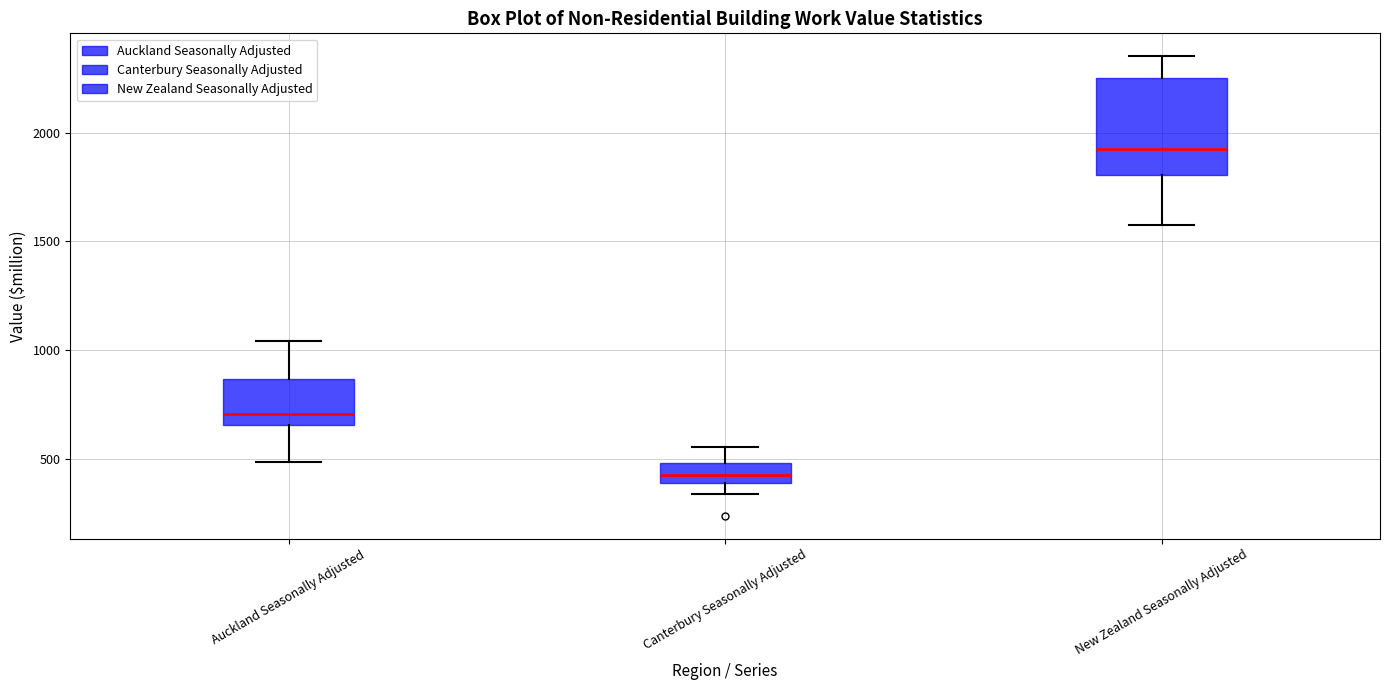

Reading left to right, read every box against the y-axis: the position of its median line, the range the box covers, and the ends of its whiskers. The values are not printed on the chart, so give them approximately, as read against the axis.

Auckland Seasonally Adjusted: median 700, box 650 to 850, whiskers 500 to 1050
Canterbury Seasonally Adjusted: median 450, box 400 to 500, whiskers 350 to 550
New Zealand Seasonally Adjusted: median 1950, box 1800 to 2250, whiskers 1600 to 2350